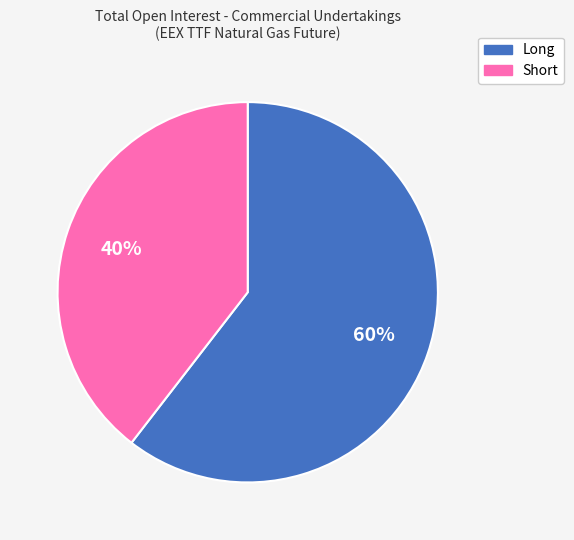

Which slice represents more than half of the pie?

Long